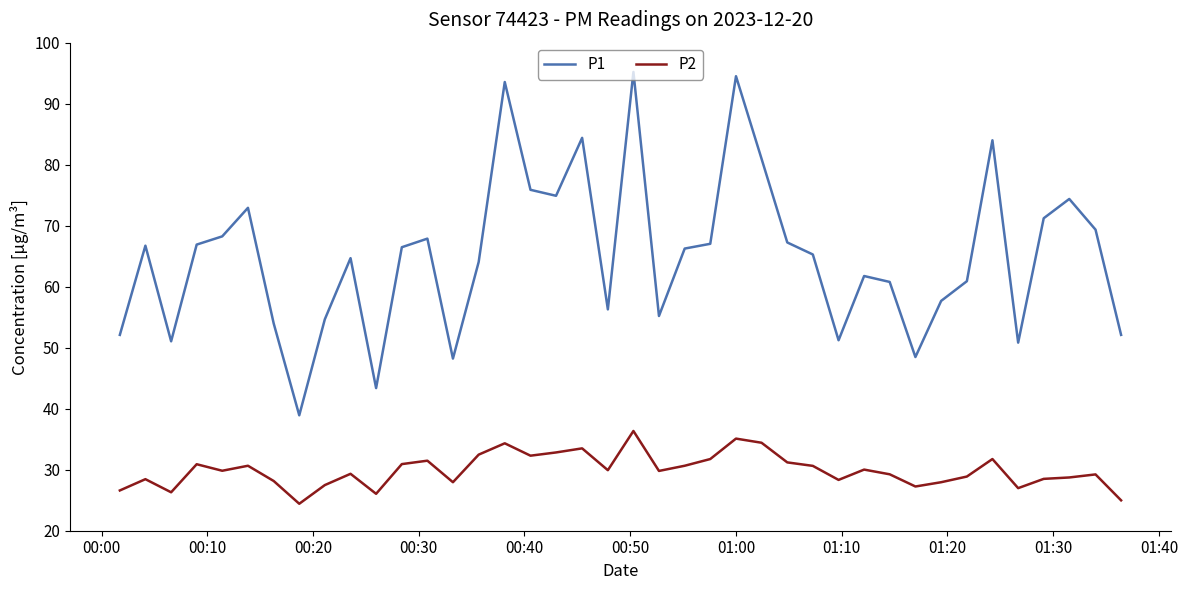

True or false: P1 and P2 cross at least once.

False